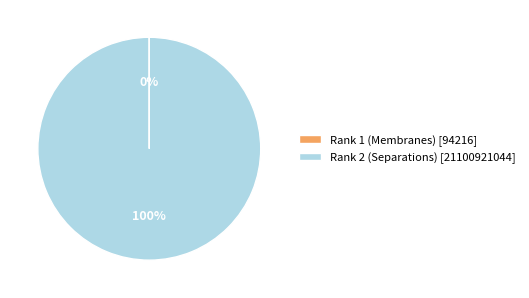

To the nearest percent, what is the difference between the largest and smallest slice percentages?

100%